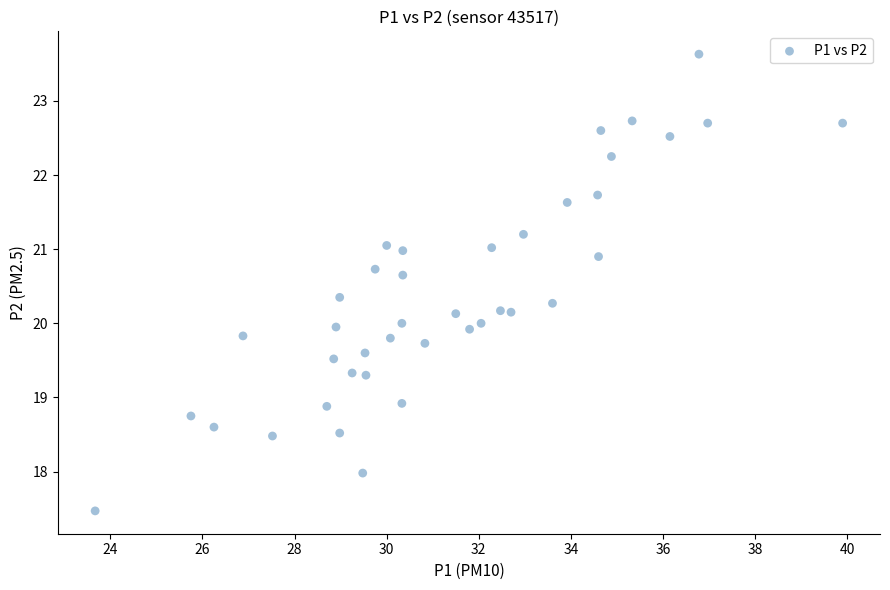

What is the range of X values (max minus min)?

16.2